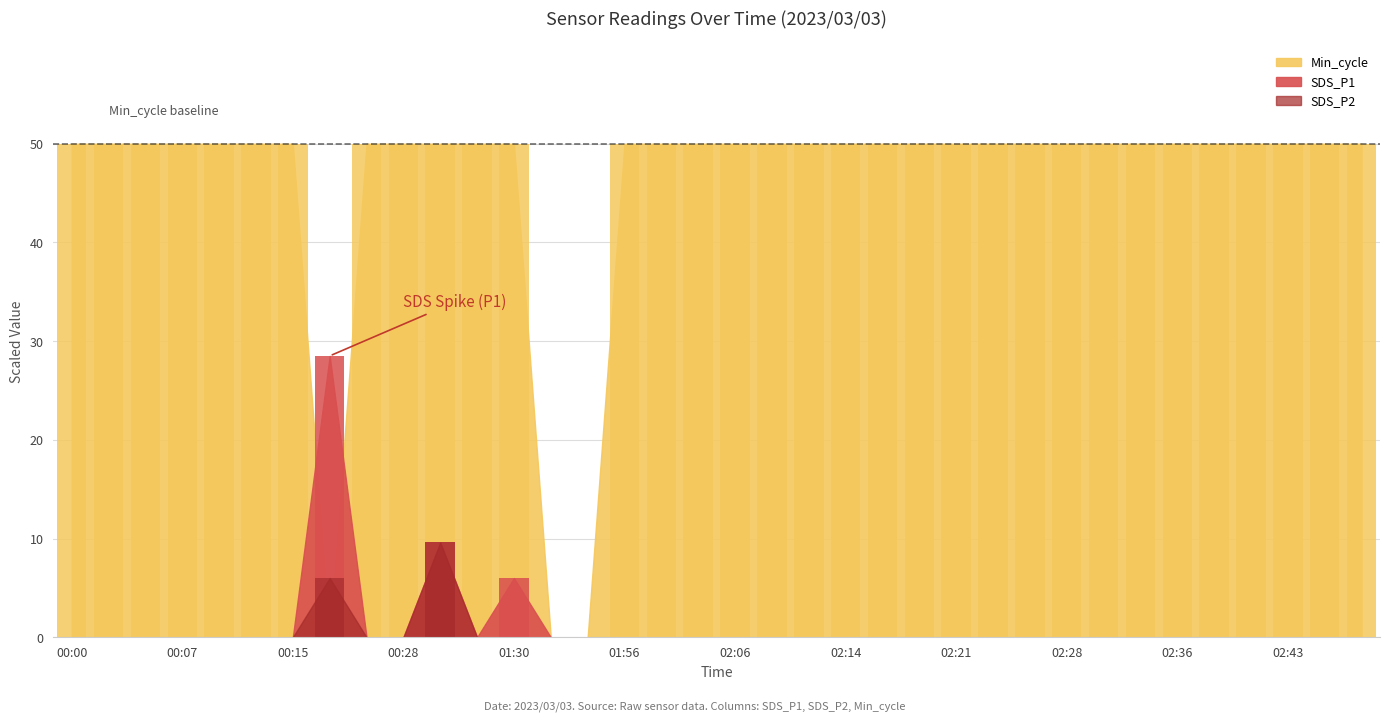

At how many categories does at least one series exceed 30?

33